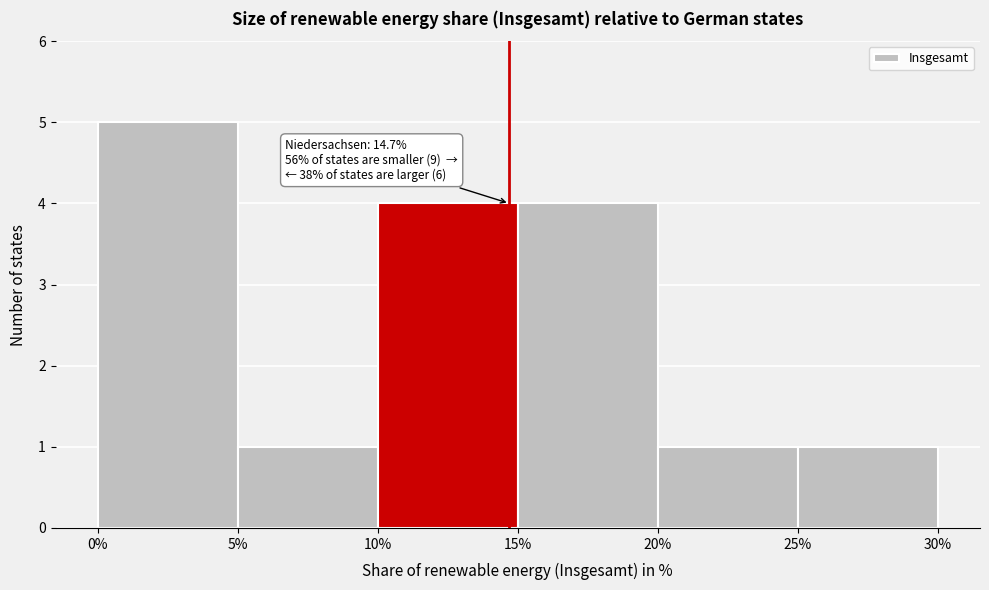

Which range on the x-axis has the tallest bar?

0% to 5%